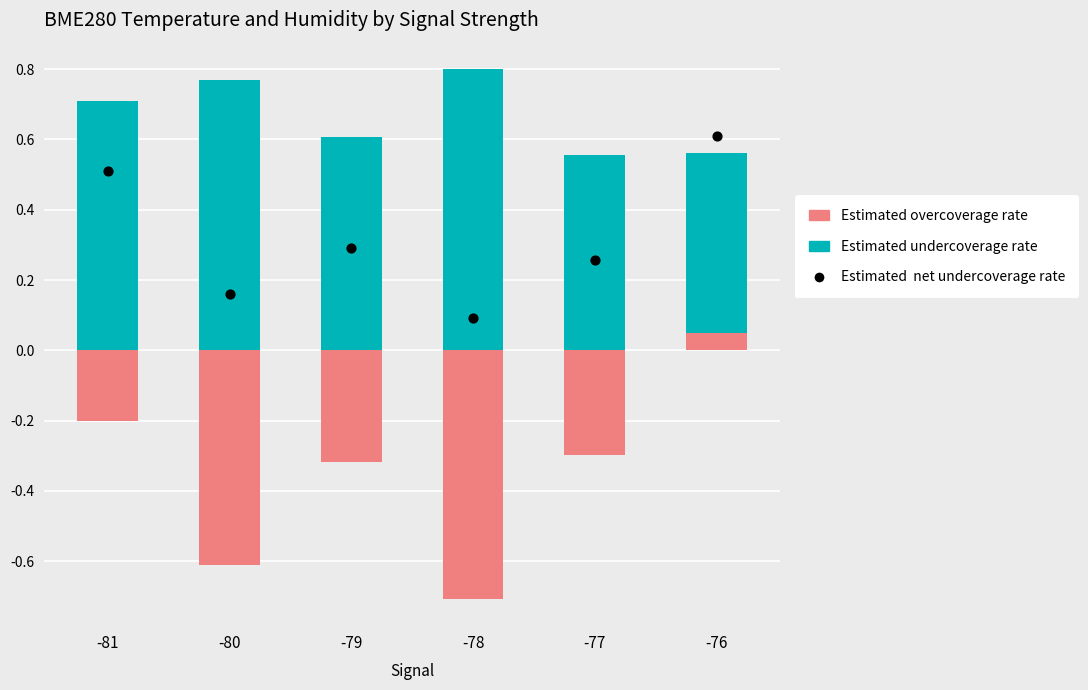

Which series has the largest Y range (max minus min)?

Estimated overcoverage rate